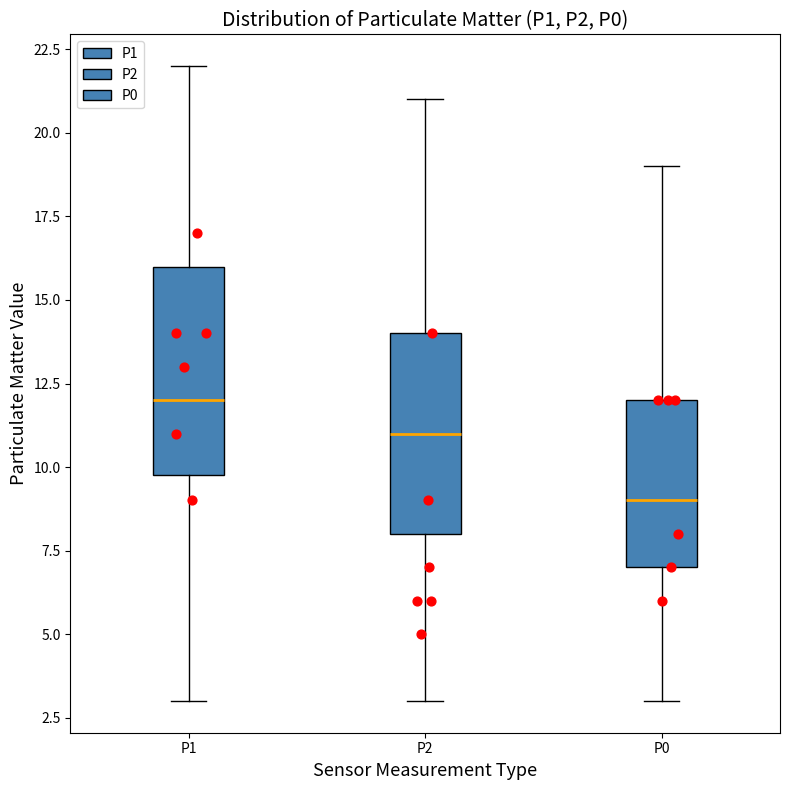

Where is the upper edge of the box for P2 on the y-axis? The values are not printed on the chart, so give them approximately, as read against the axis.

14